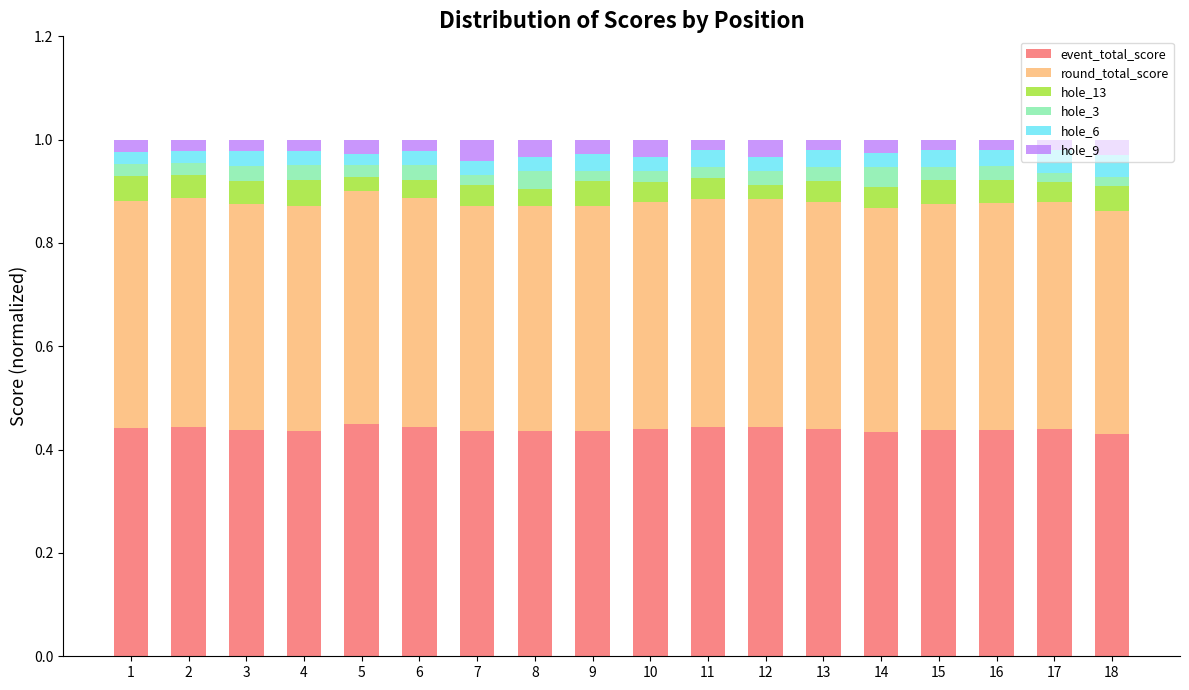

Which series changed the most between 7 and 12?

hole_13